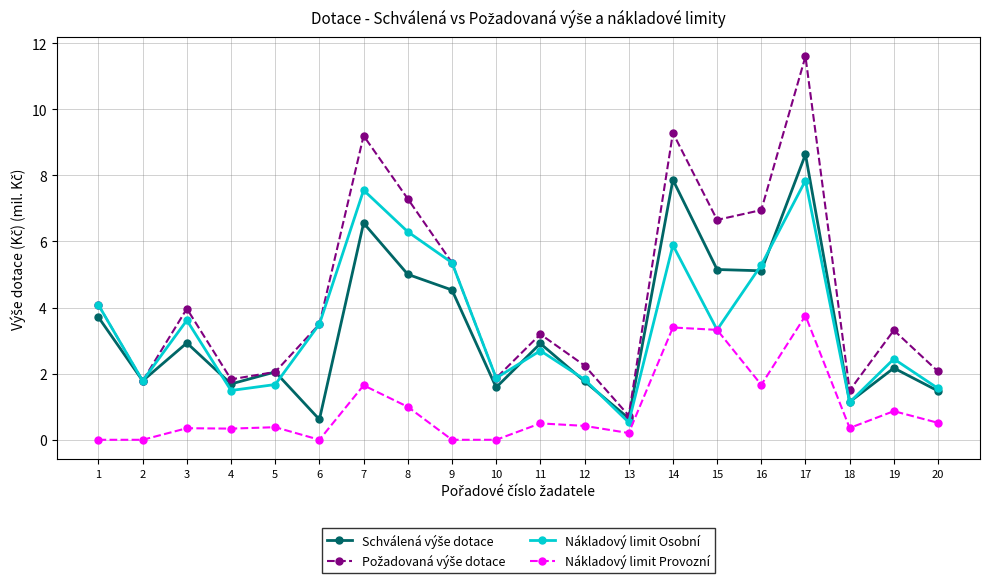

The value of Nákladový limit Osobní at 16 is 7.2. True or false?

False